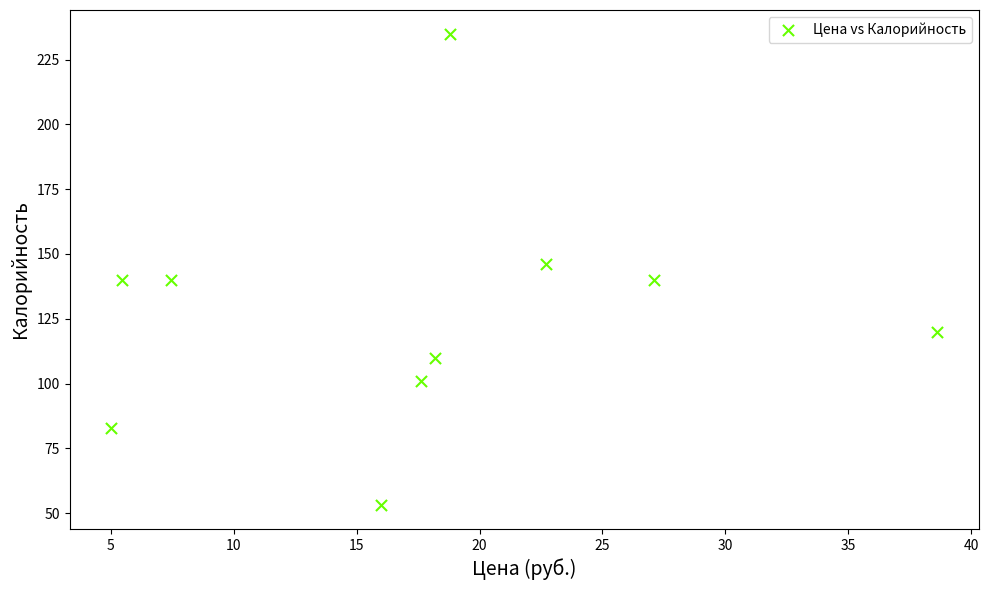

What is the average Y value?

127